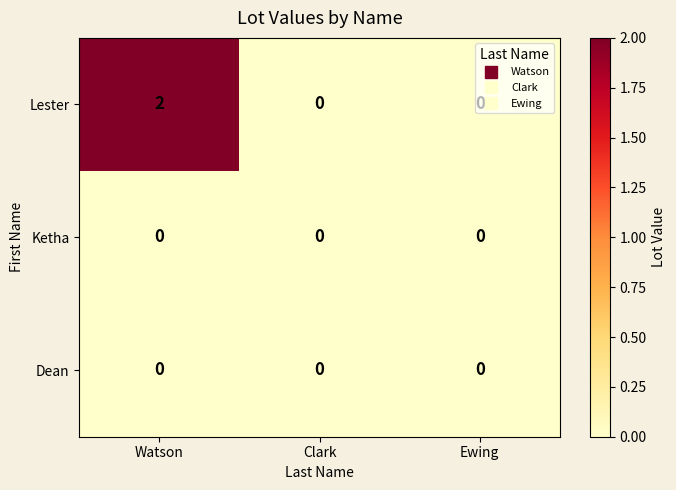

At which category is the sum across all series the highest?

Watson